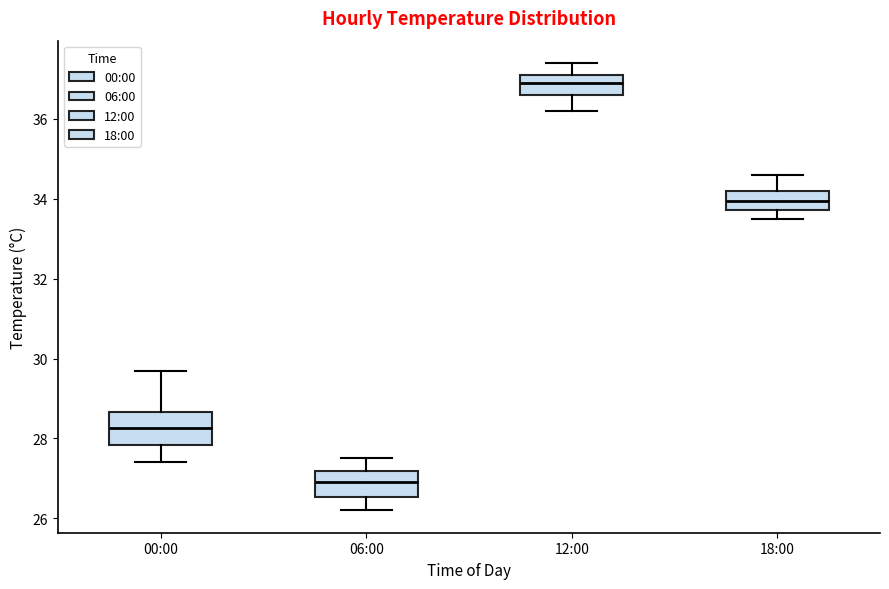

Where does the upper whisker of the box for 00:00 end on the y-axis? The values are not printed on the chart, so give them approximately, as read against the axis.

29.8